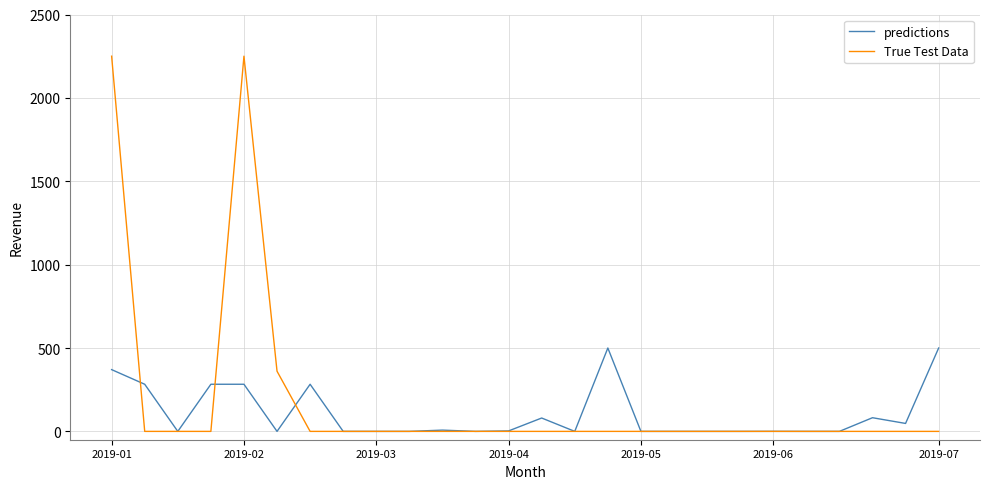

How many lines are shown in the chart?

2